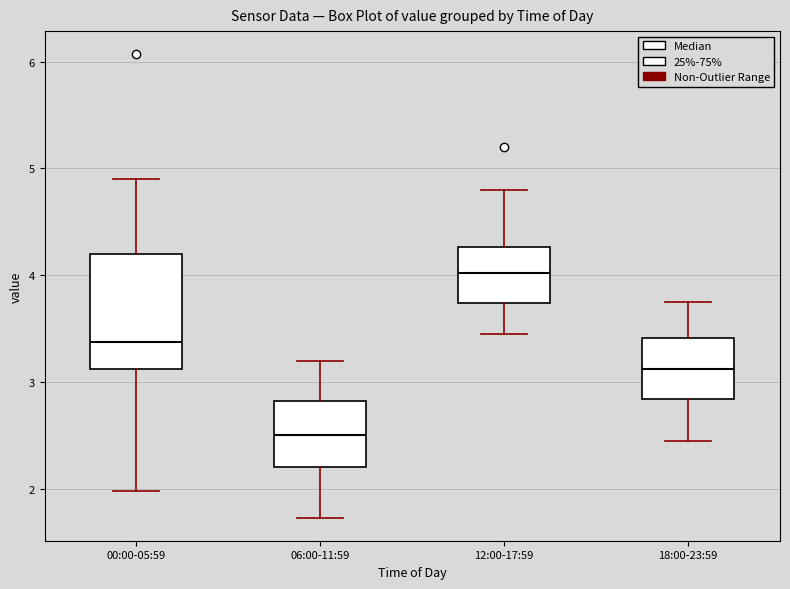

Which box's median line is the lowest?

06:00-11:59